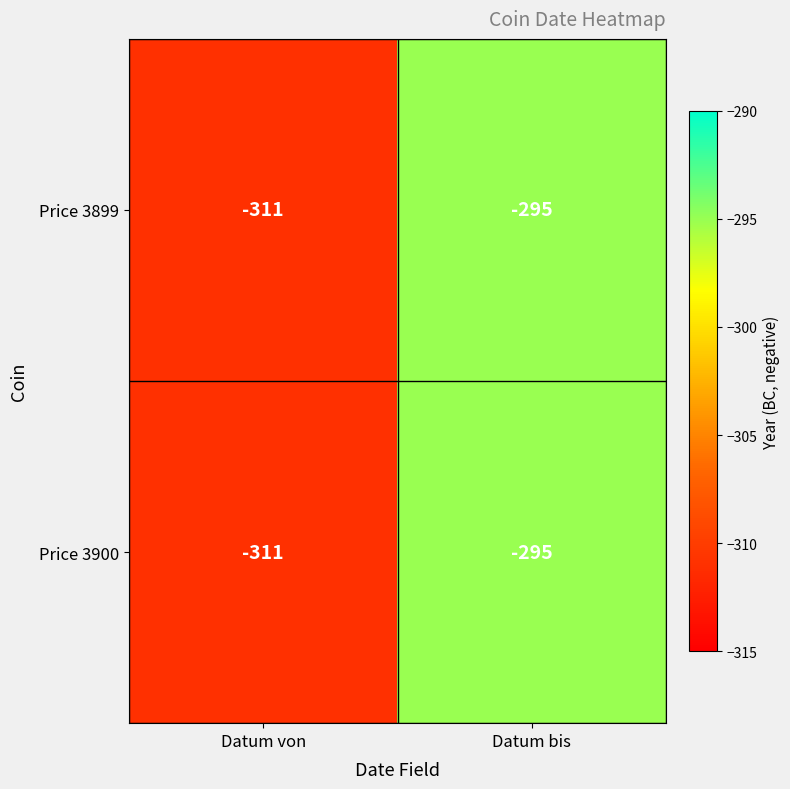

At which category is the sum across all series the highest?

Datum bis